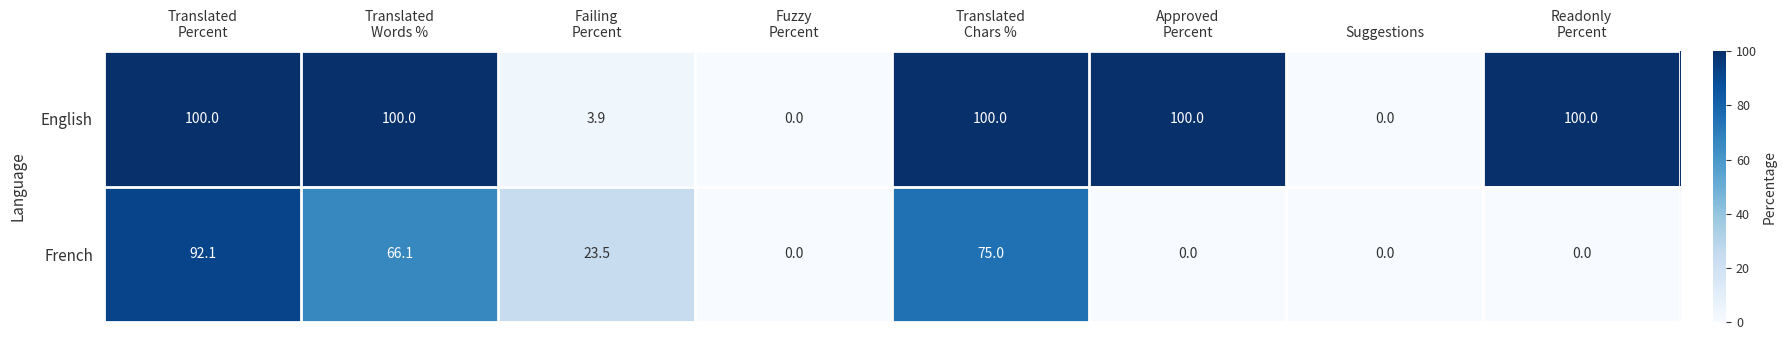

Rank the series by their maximum value, from highest to lowest.

English, French